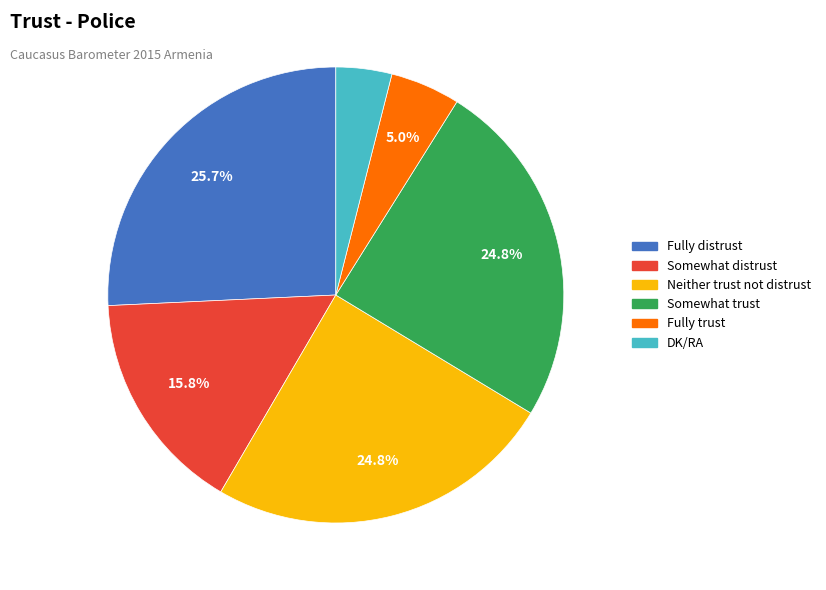

Does Neither trust not distrust account for over 50% of the chart?

No